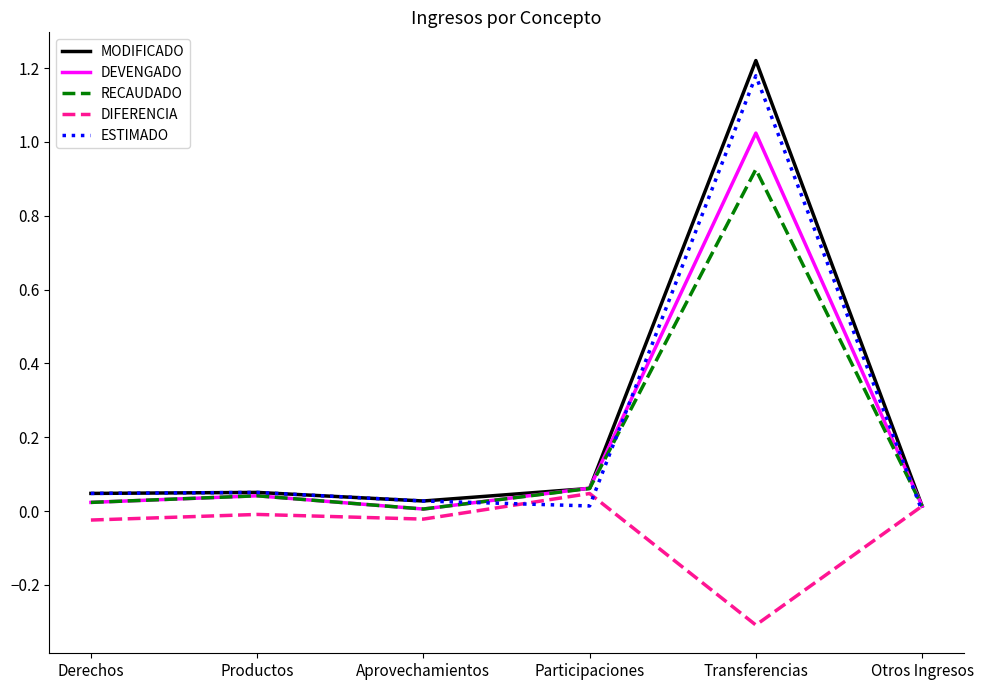

At which category does RECAUDADO reach its first local valley?

Aprovechamientos